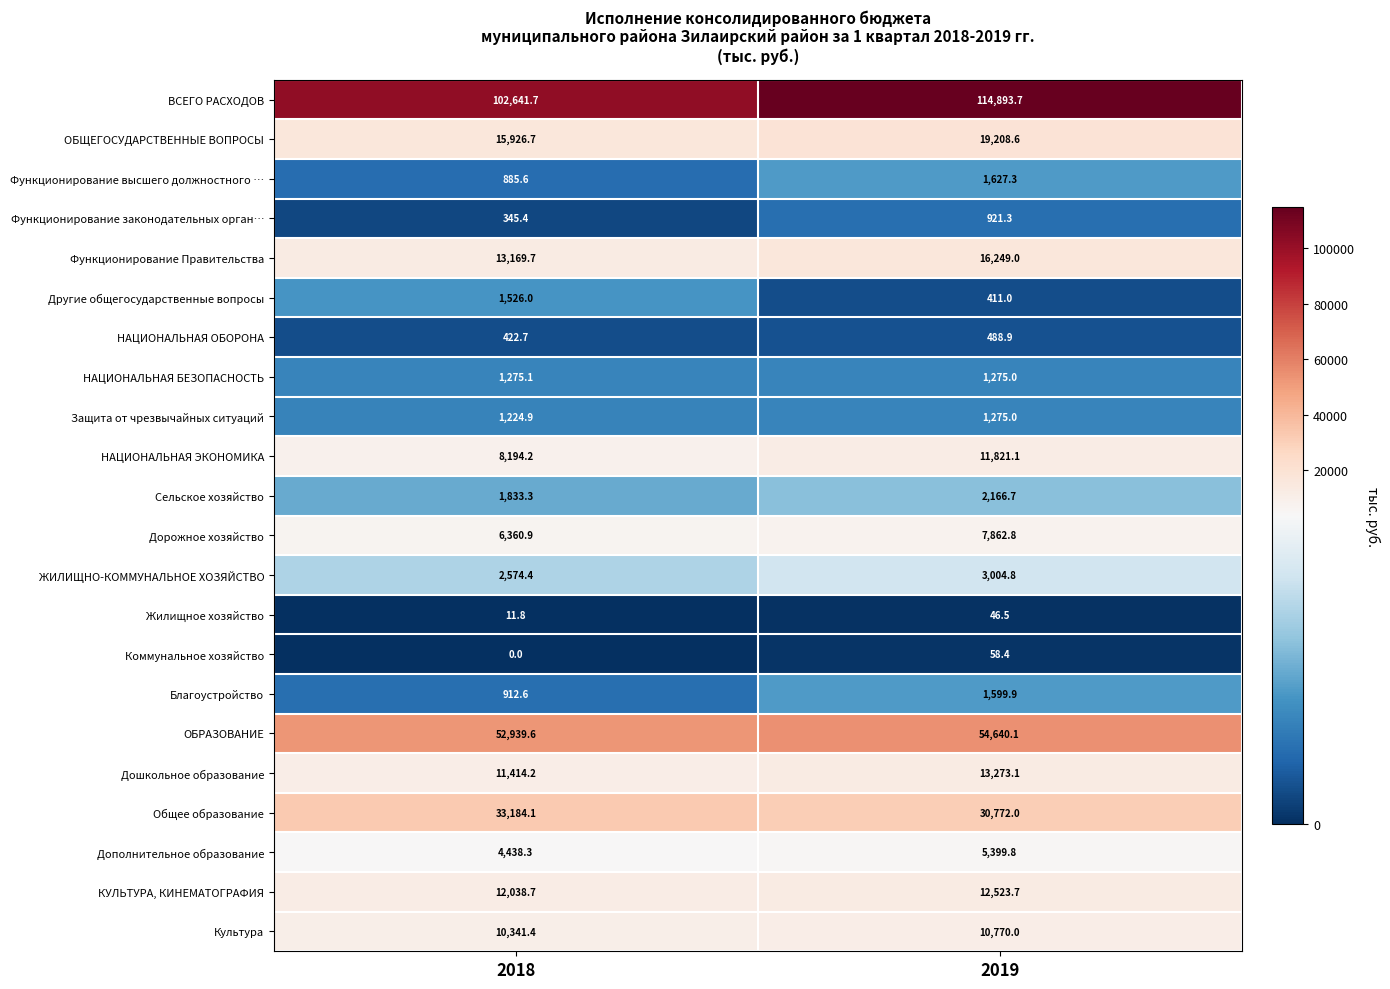

What is the difference between the КУЛЬТУРА, КИНЕМАТОГРАФИЯ values at 2019 and 2018?

485.0